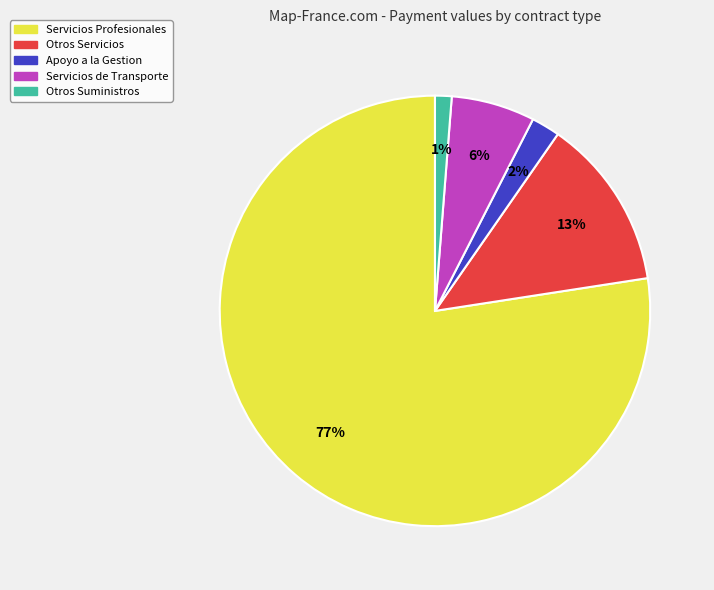

To the nearest percent, what is the average slice percentage?

20%